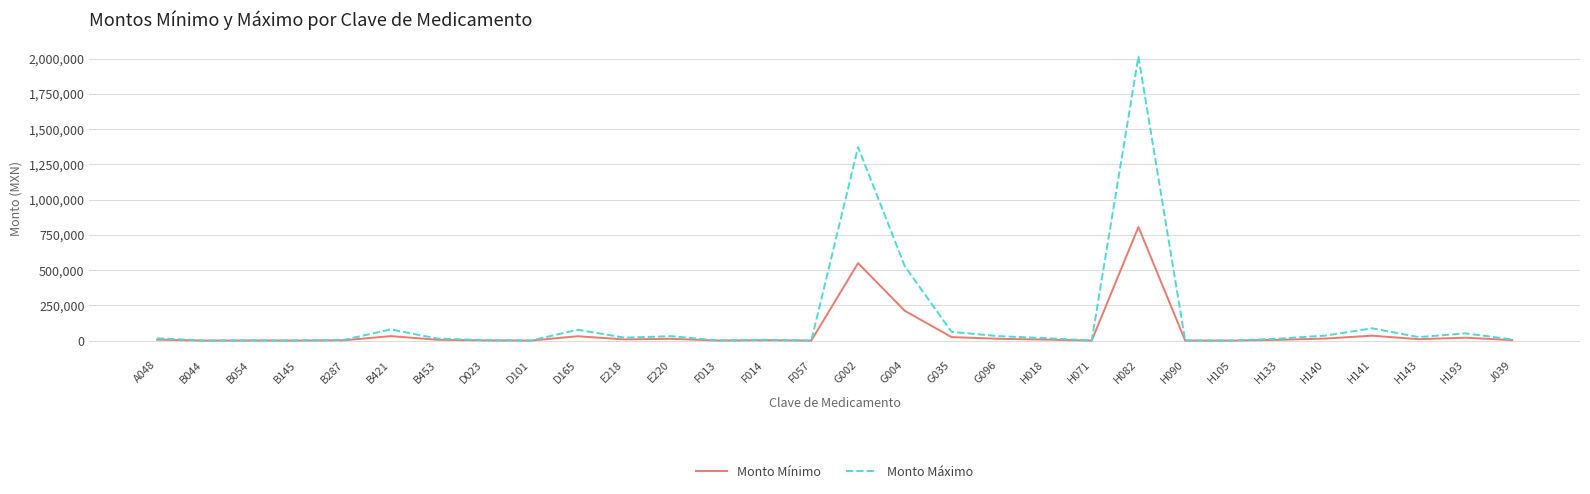

Which series has the widest spread of values?

Monto Máximo